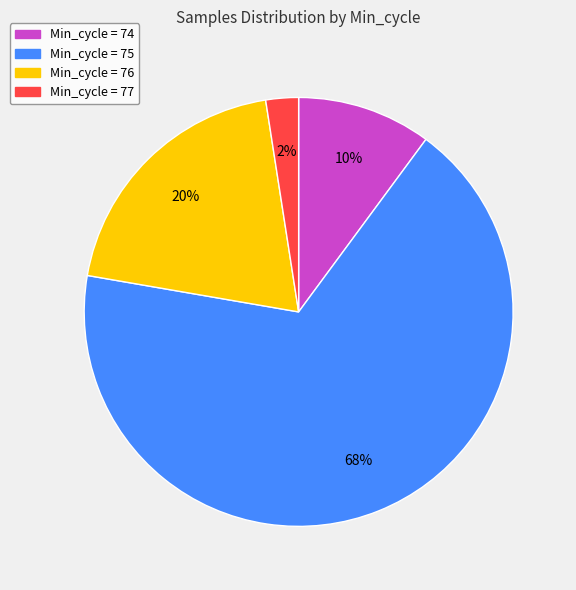

How many slices are in this pie chart?

4